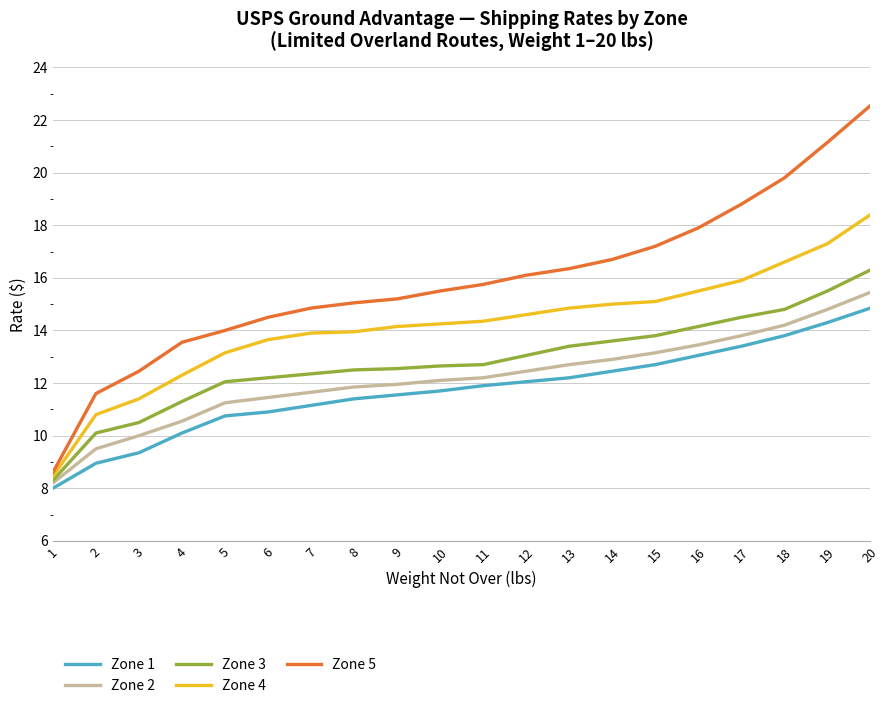

Between 15 and 16, which series saw the biggest shift?

Zone 5